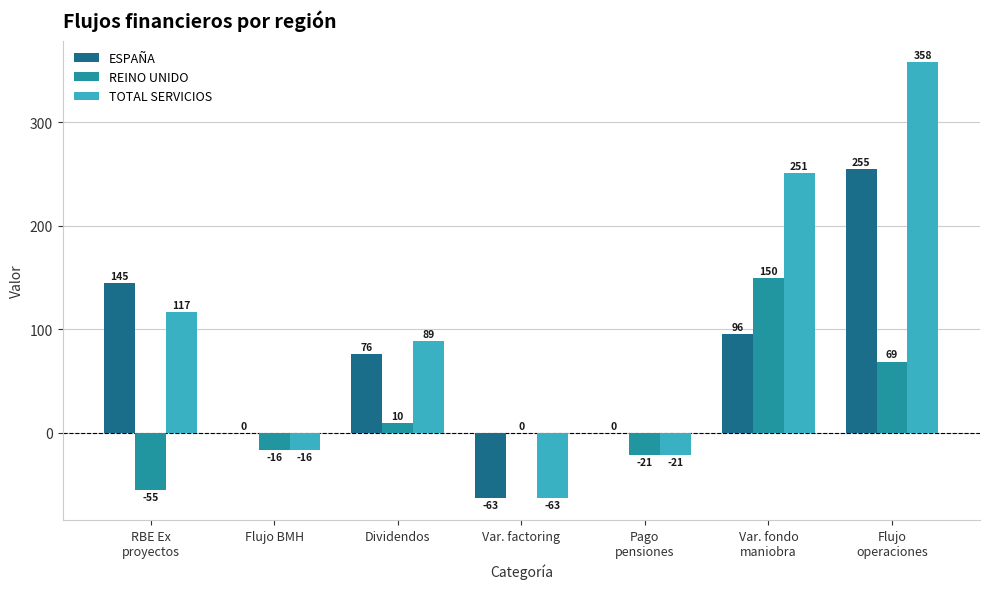

Where is ESPAÑA nearest to the value 96?

Var. fondo
maniobra